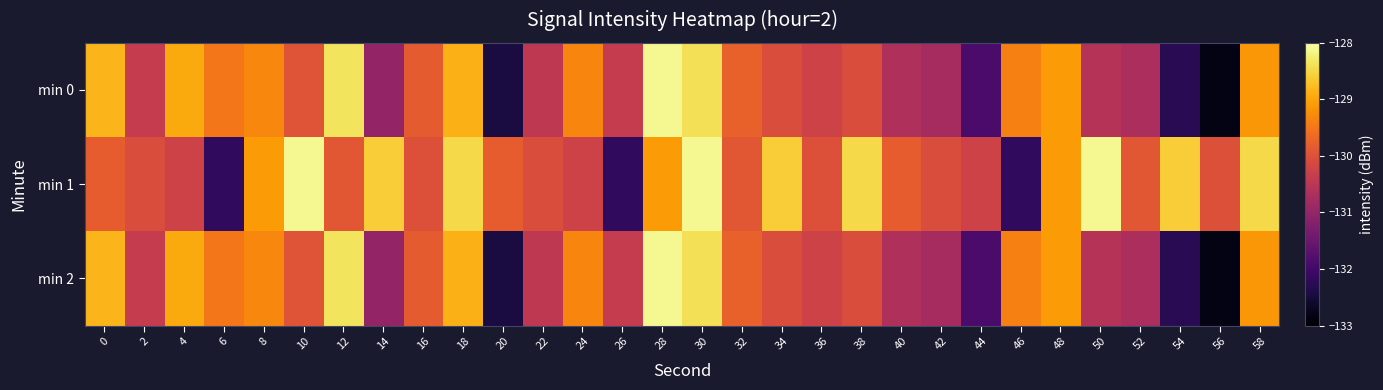

Count the number of categories in the chart.

30